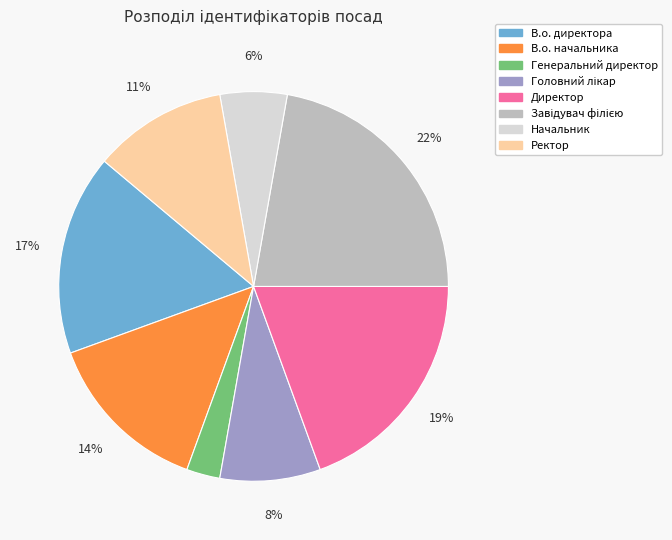

Is there any slice that represents more than half of the pie?

No